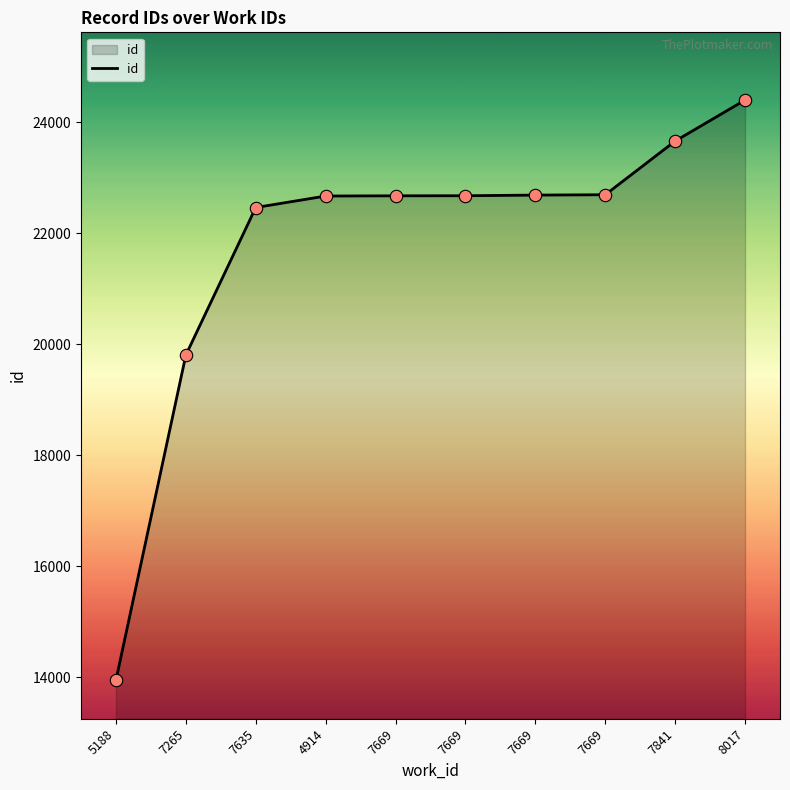

Does the chart have visible grid lines?

No